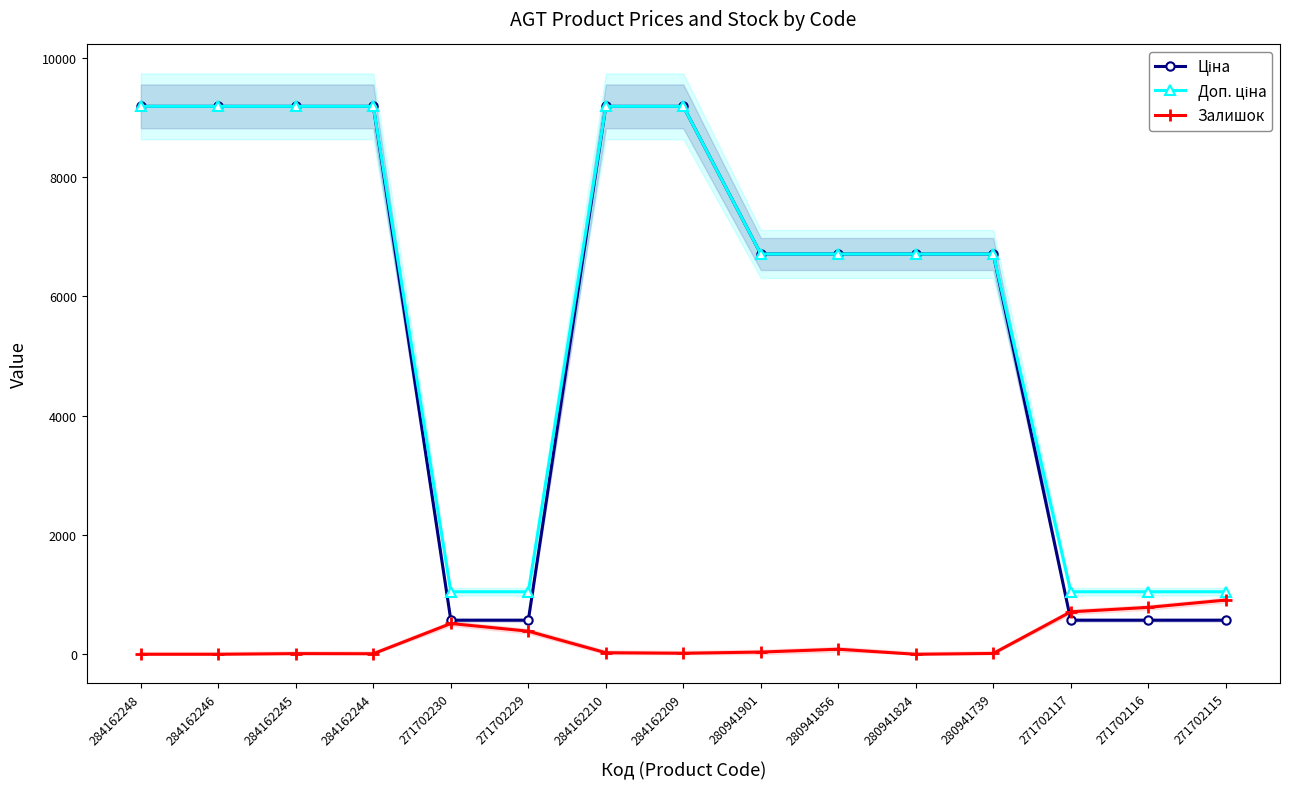

At how many categories does at least one series exceed 1635?

10